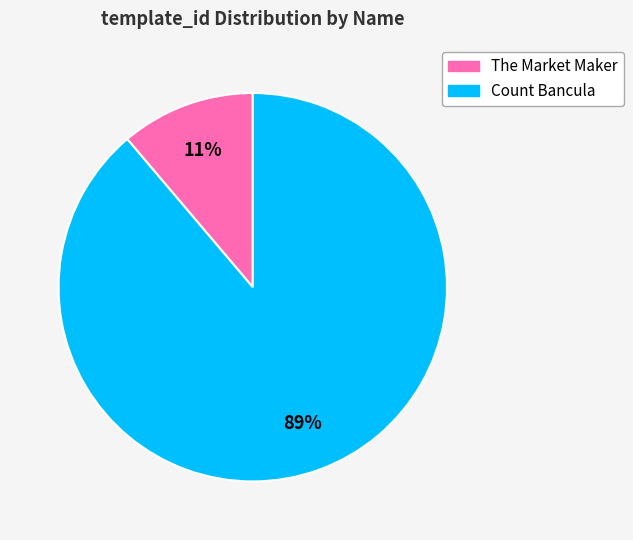

To the nearest percent, what is the combined percentage of Count Bancula and The Market Maker?

100%